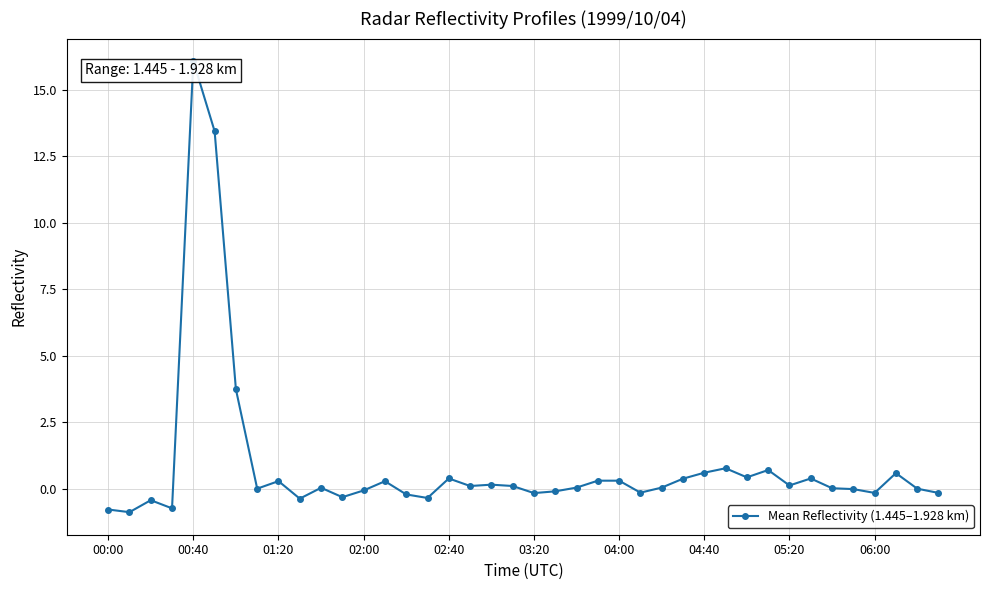

What is the smallest value displayed?

-0.9